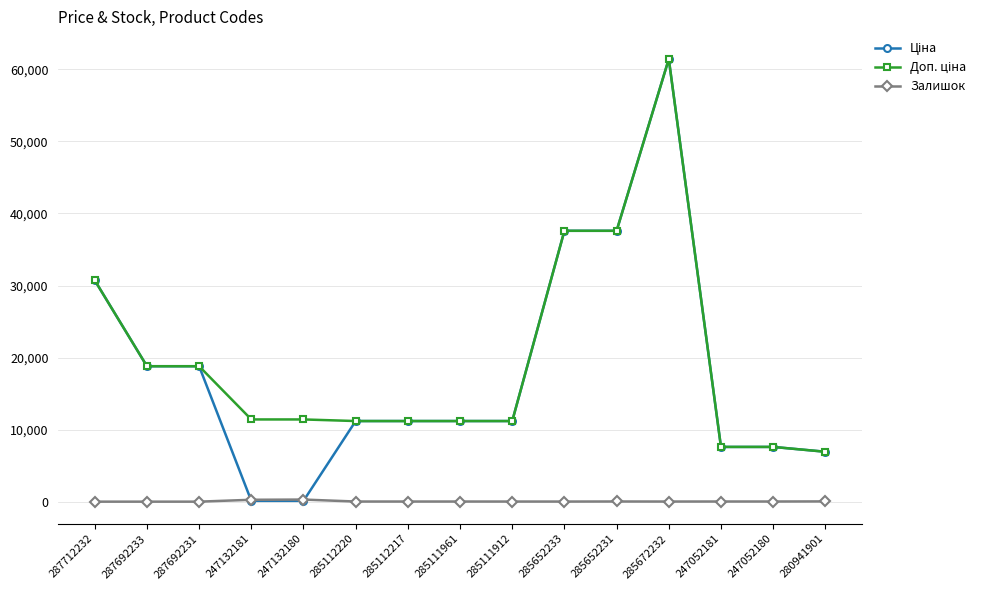

What is the label of the 8th point from the right?

285111961